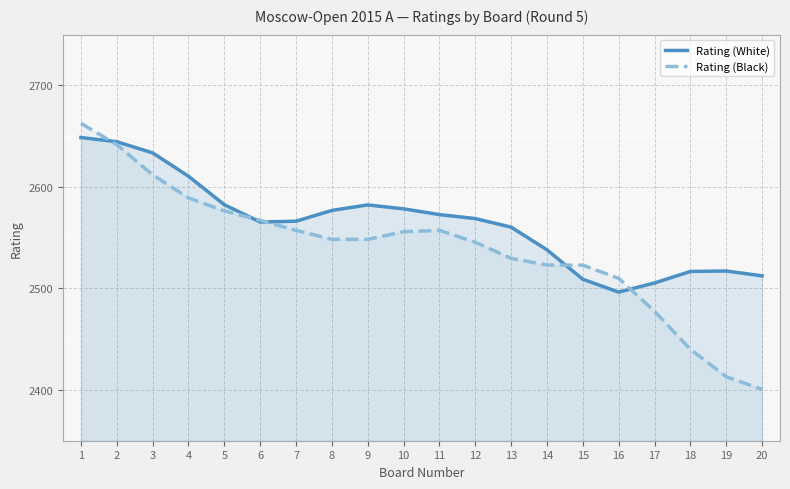

In Rating (Black), how many points are higher than both neighbors (excluding endpoints)?

1